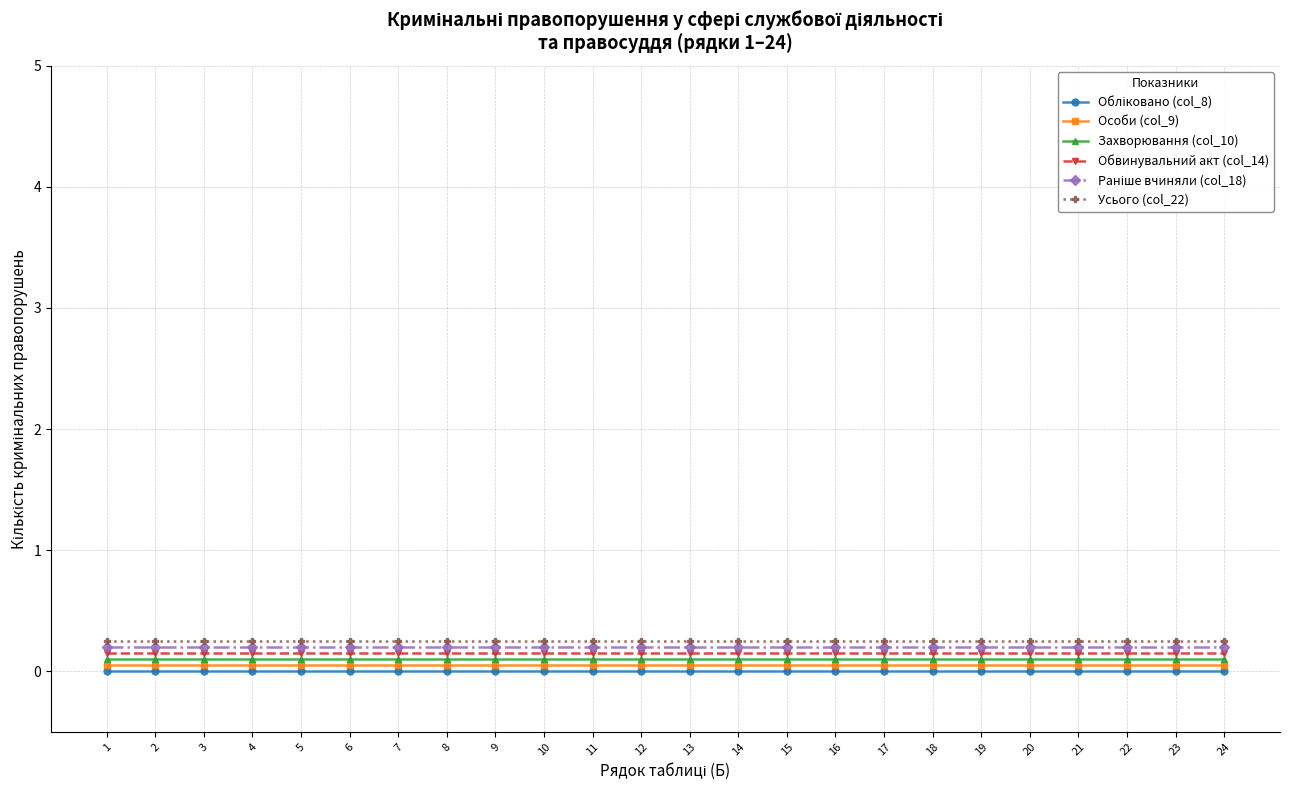

True or false: Обвинувальний акт (col_14) and Захворювання (col_10) cross at least once.

False